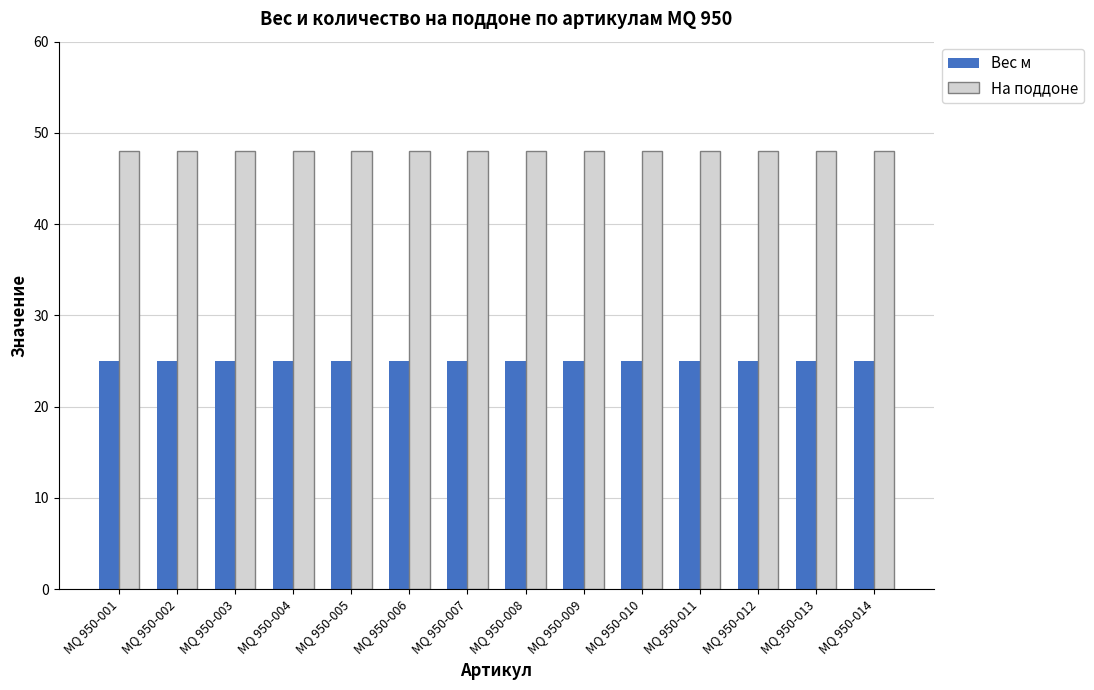

What is the difference between the highest and lowest values at MQ 950-009?

23